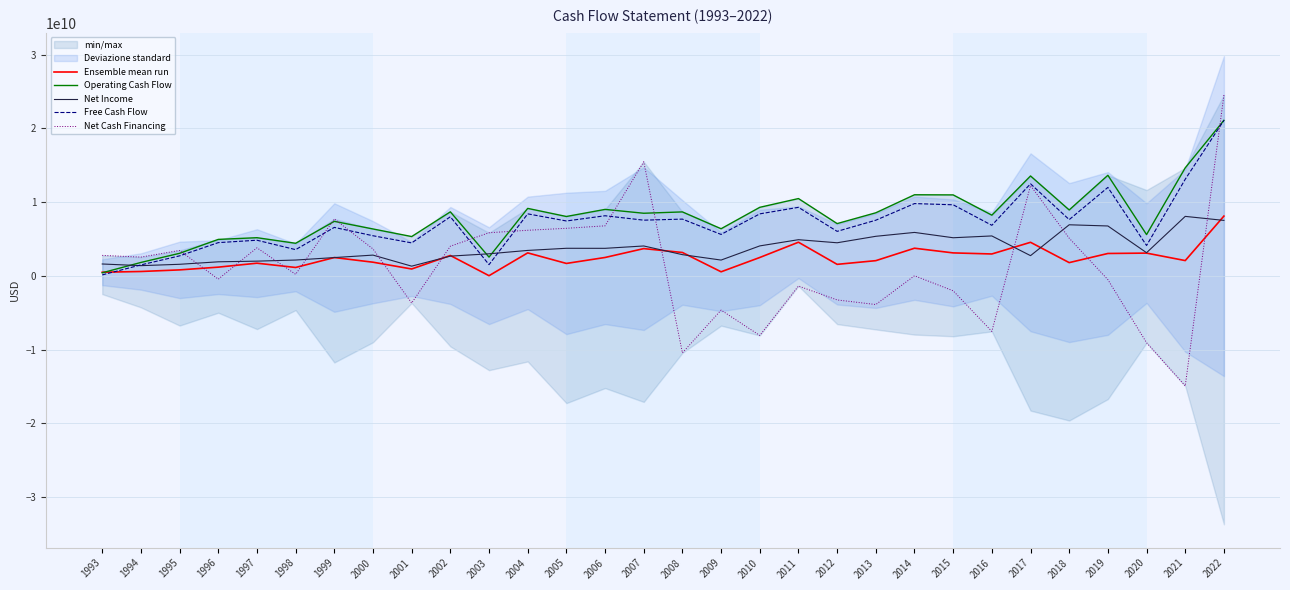

Reading left to right, transcribe all the data shown in this chart.

Ensemble mean run: 487600000	588200000	805000000	1177400000	1713400000	1132400000	2478800000	1847400000	927800000	2759400000	18400000	3111400000	1680000000	2487800000	3690000000	3164400000	546800000	2486600000	4557000000	1556000000	2057400000	3742800000	3108800000	2963400000	4545200000	1791400000	3030400000	3080600000	2067600000	8098400000
Operating Cash Flow: 413000000	1814000000	3054000000	4939000000	5170000000	4413000000	7385000000	6353000000	5324000000	8674000000	2538000000	9143000000	8045000000	9005000000	8484000000	8666000000	6384000000	9288000000	10475000000	7082000000	8547000000	10990000000	10972000000	8224000000	13540000000	8930000000	13632000000	5591000000	14645000000	21079000000
Net Income: 1605000000	1380000000	1564000000	1901000000	1991000000	2141000000	2475000000	2810000000	1311000000	2671000000	2987000000	3445000000	3734000000	3729000000	4048000000	2871000000	2137000000	4057000000	4899000000	4482000000	5359000000	5885000000	5163000000	5408000000	2736000000	6921000000	6759000000	3135000000	8060000000	7514000000
Free Cash Flow: 127000000	1481000000	2707000000	4501000000	4827000000	3551000000	6566000000	5434000000	4465000000	8004000000	1517000000	8403000000	7437000000	8144000000	7546000000	7689000000	5612000000	8401000000	9286000000	6029000000	7541000000	9795000000	9631000000	6849000000	12478000000	7620000000	11987000000	4113000000	13095000000	21079000000
Net Cash Financing: 2770000000	2540000000	3442000000	-452000000	3800000000	205000000	7714000000	3643000000	-3688000000	4016000000	5841000000	6176000000	6443000000	6778000000	15466000000	-10440000000	-4647000000	-8084000000	-1384000000	-3268000000	-3891000000	11000000	-2029000000	-7532000000	12245000000	5101000000	-519000000	-9068000000	-14933000000	24509000000